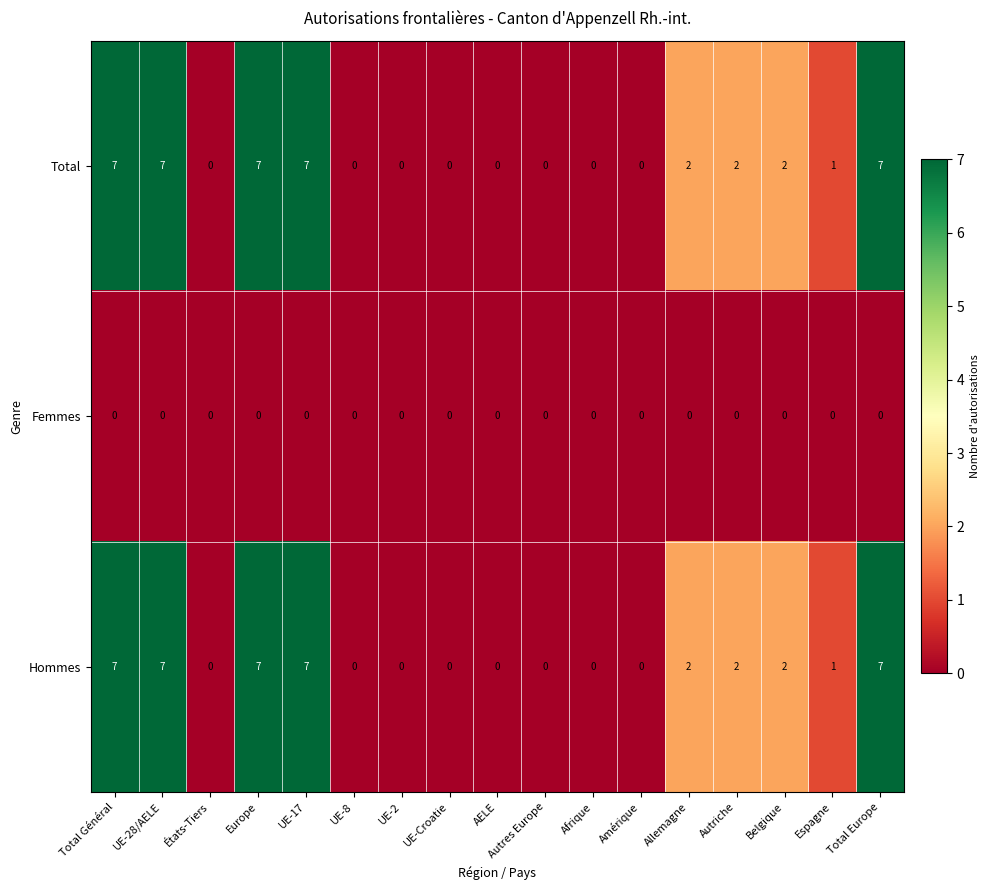

Count the Hommes values in the range 0 to 7.

17